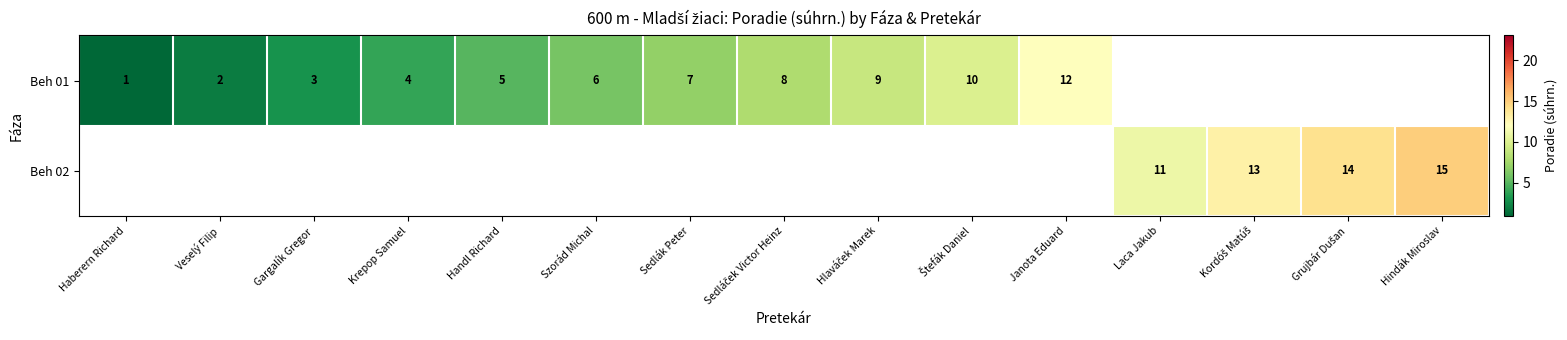

What is the difference between the Beh 01 values at Haberern Richard and Krepop Samuel?

3